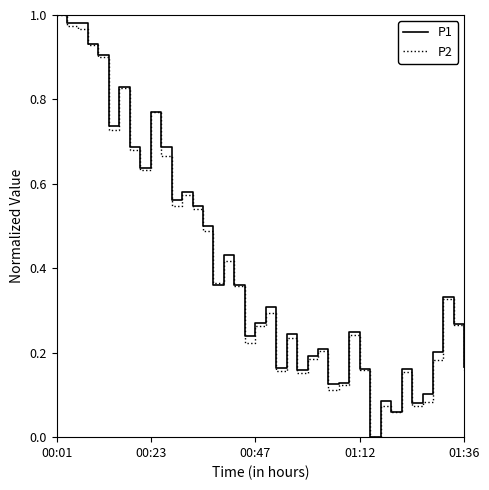

At which category is the sum across all series the highest?

00:01